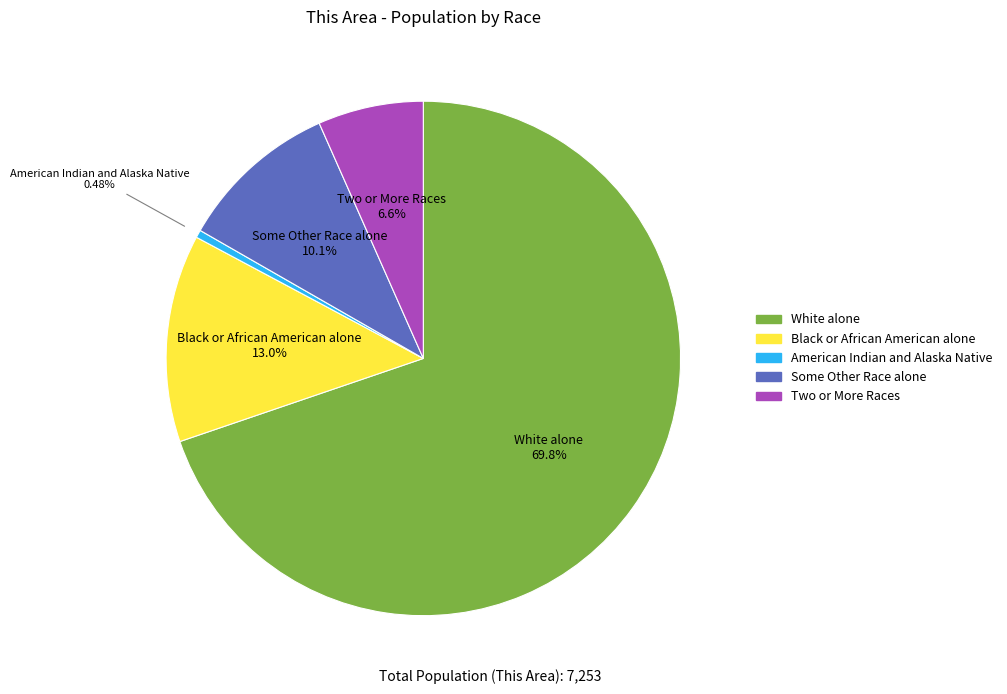

Is there any slice that represents more than half of the pie?

Yes